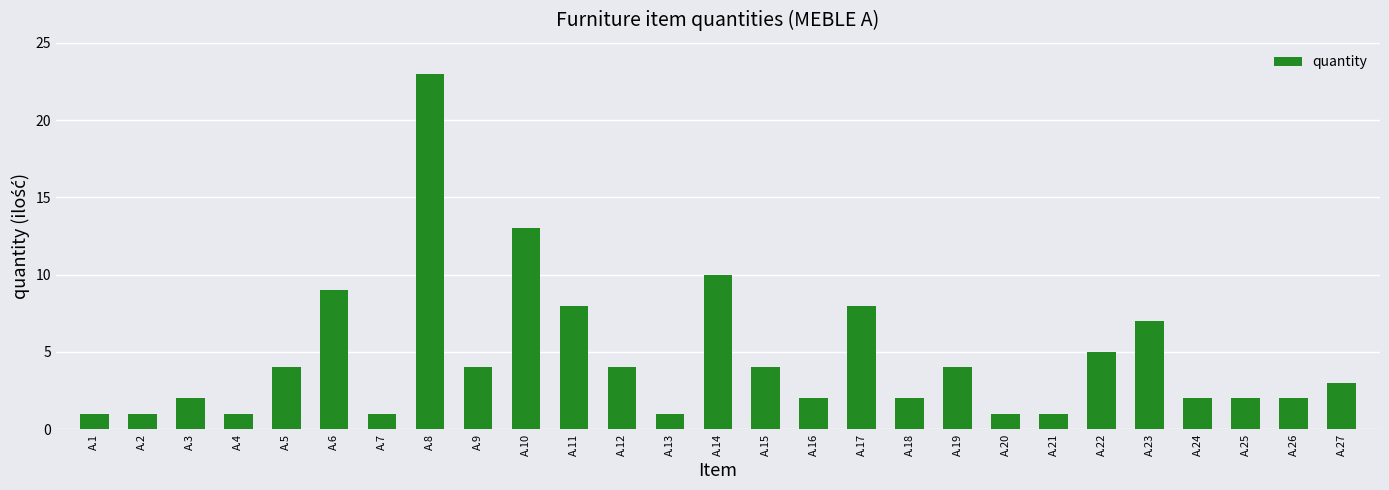

Reading left to right, list all the values displayed in this chart.

1	1	2	1	4	9	1	23	4	13	8	4	1	10	4	2	8	2	4	1	1	5	7	2	2	2	3